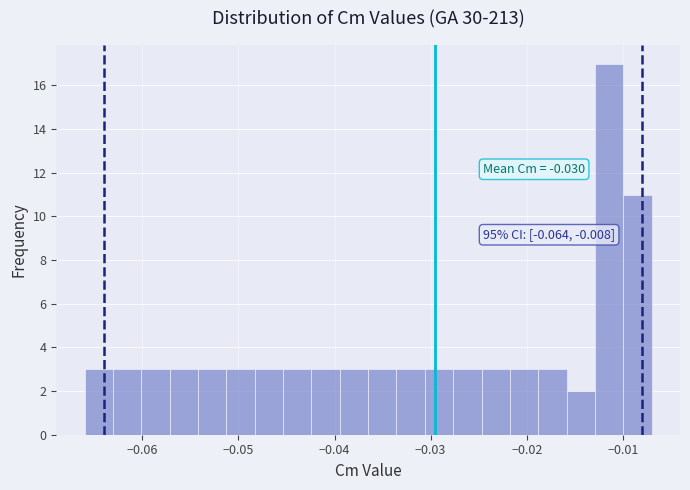

Read against the x-axis, roughly where is the centre of the tallest bar?

-0.011